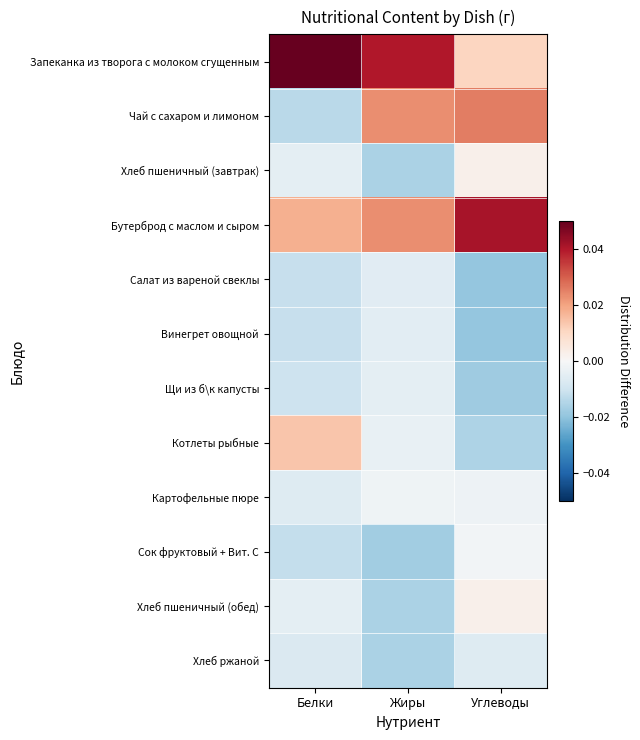

Which series changed the most between Жиры and Углеводы?

Запеканка из творога с молоком сгущенным